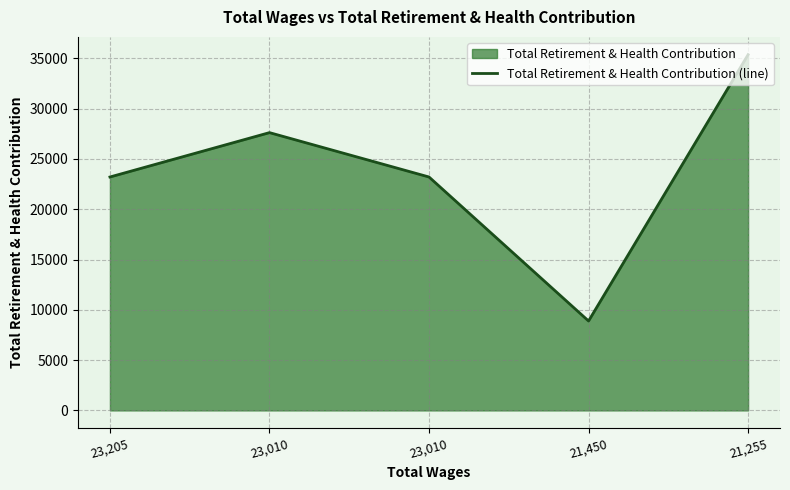

True or false: the data shows 27622 at 23,010.

True